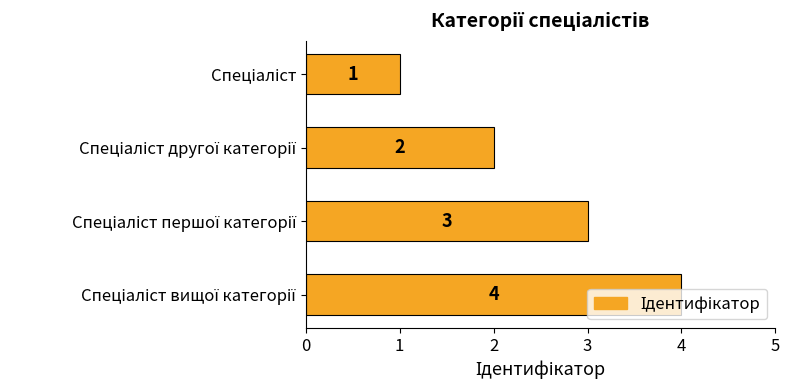

What is the value of the 1st bar from the top?

1